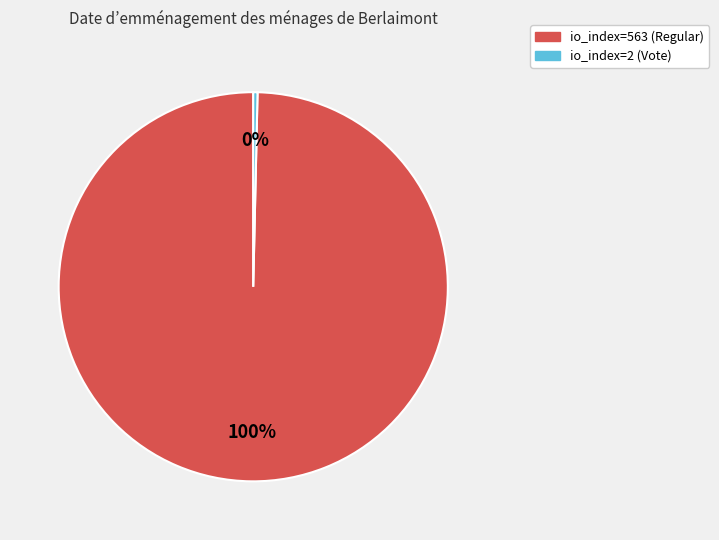

Which category has the smallest portion of the pie?

io_index=2 (Vote)